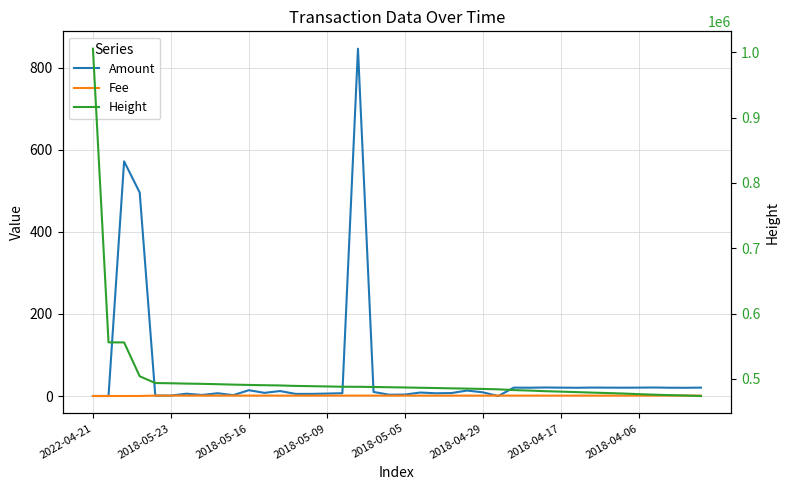

What are all the series names shown in the legend?

Amount, Fee, Height